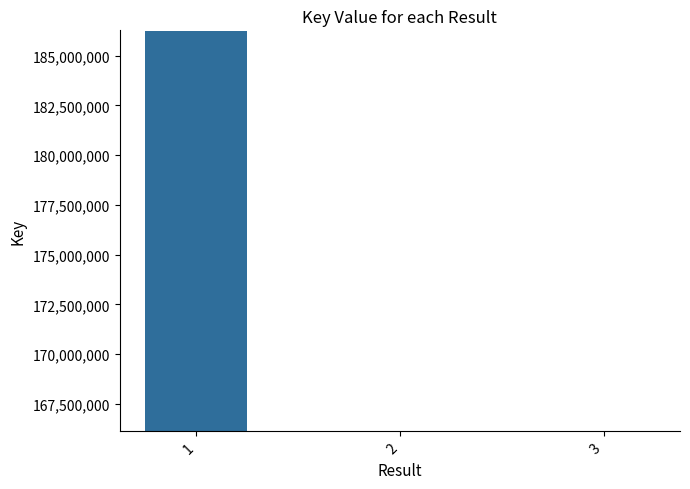

What is the difference between the maximum and second lowest values?

20109172